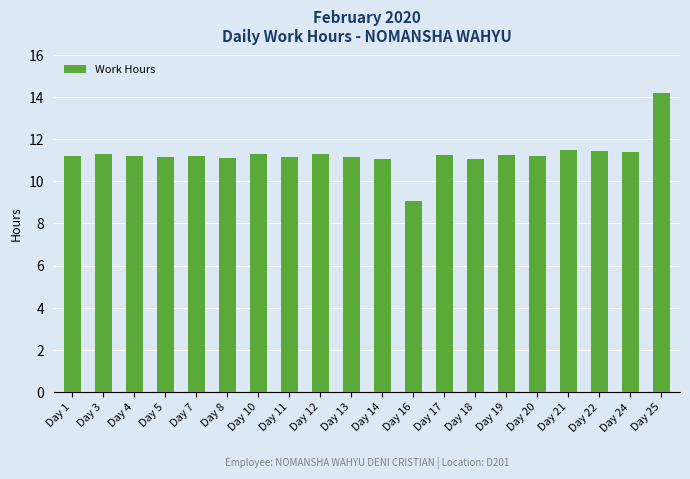

How many bars are there in total?

20